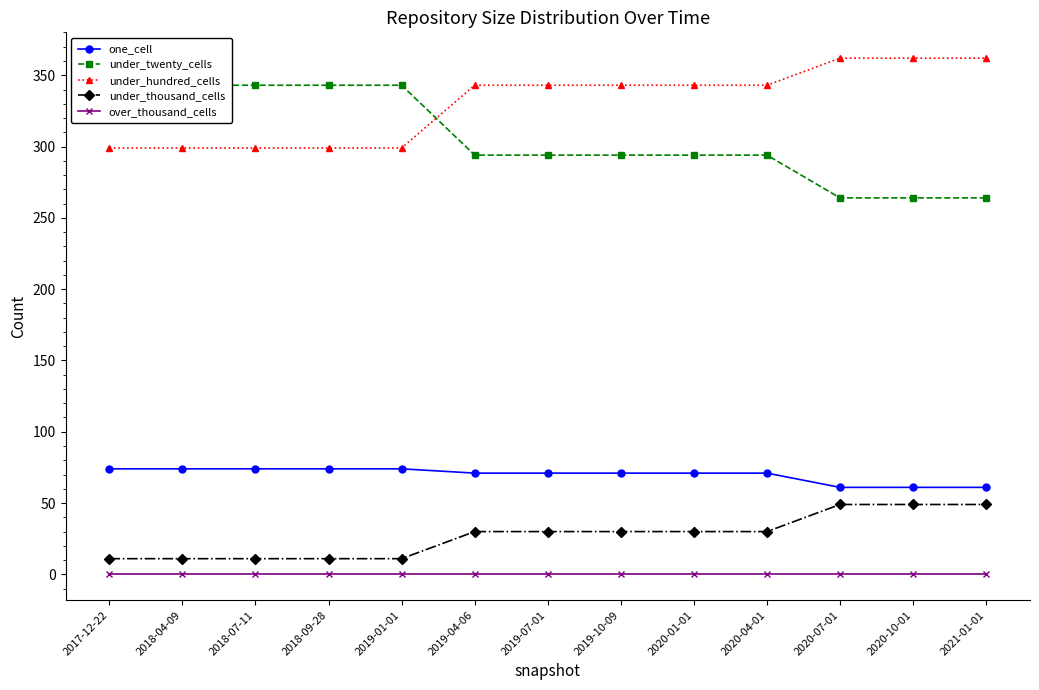

True or false: over_thousand_cells and under_thousand_cells cross at least once.

False